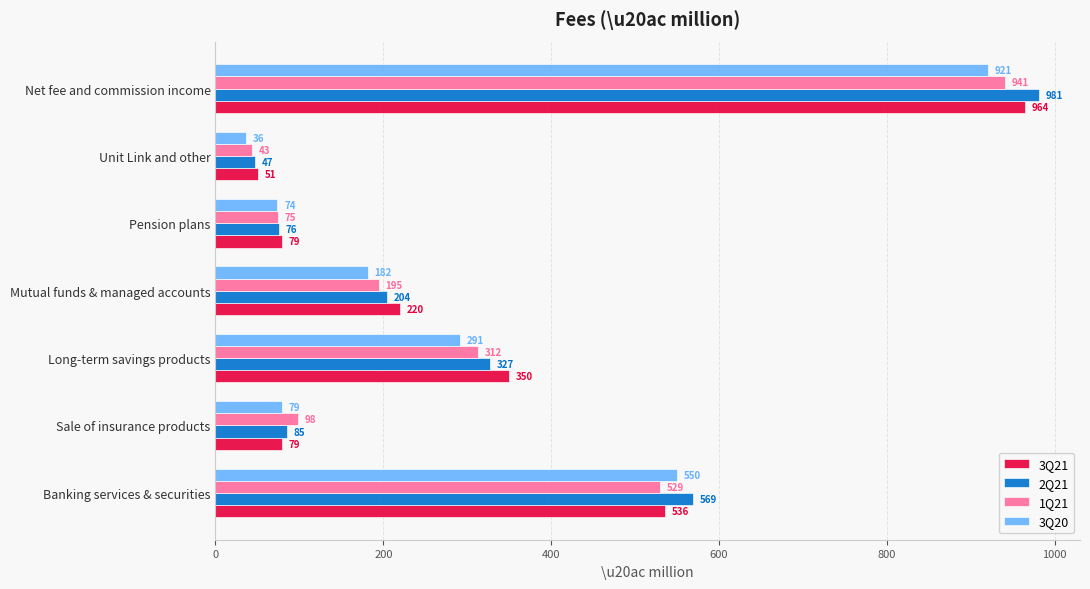

Which series has the largest total across all categories?

2Q21